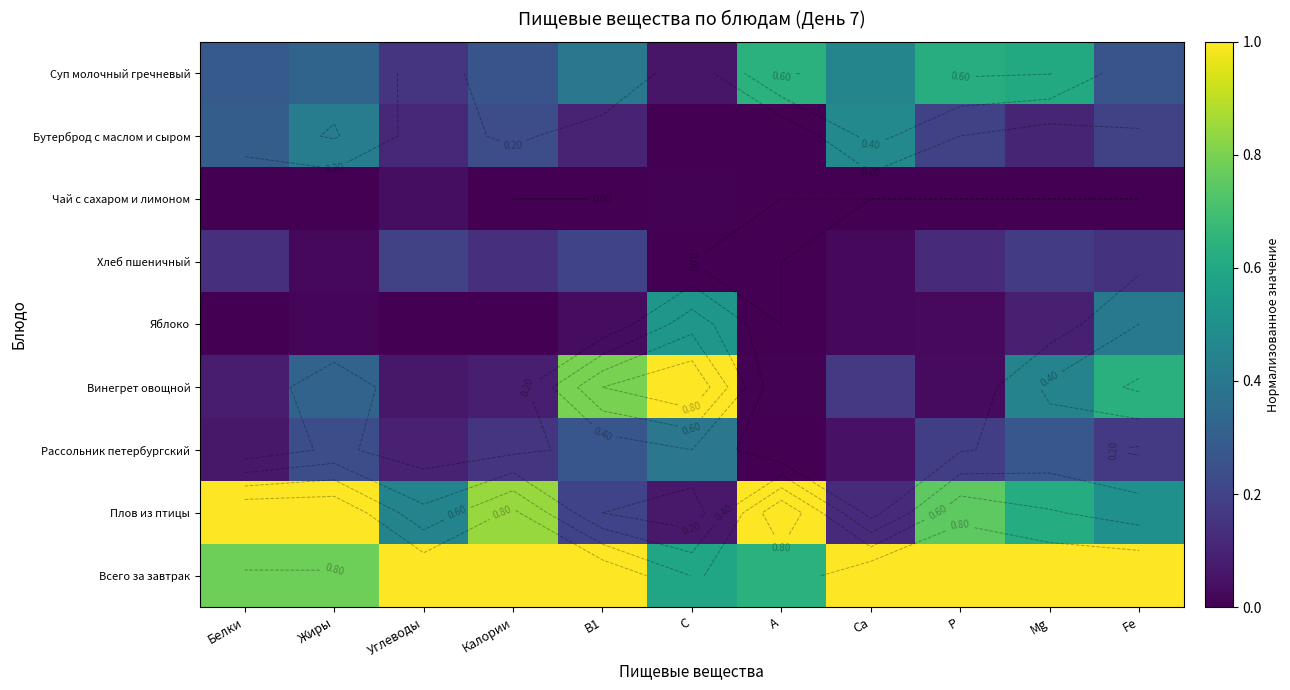

Between Белки and Fe, which is larger?

Белки